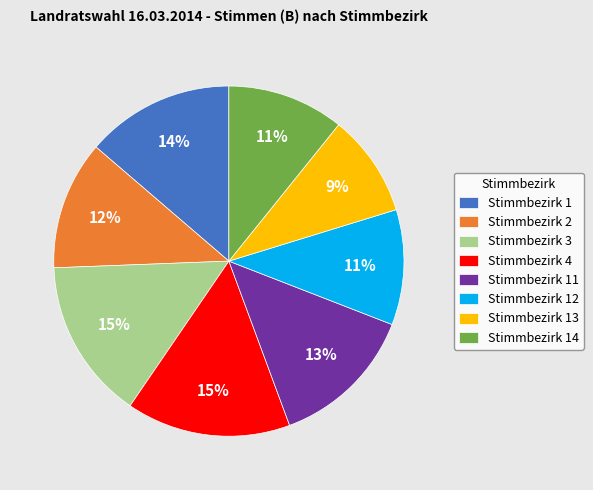

Which slice is the smallest?

Stimmbezirk 13